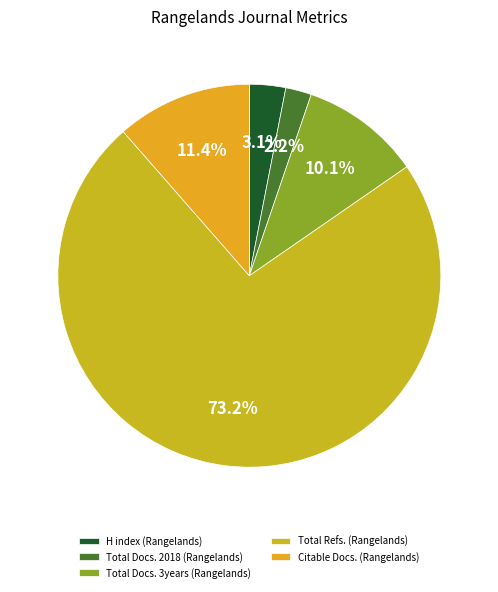

Combined, do Total Refs. (Rangelands) and H index (Rangelands) account for over 50%?

Yes